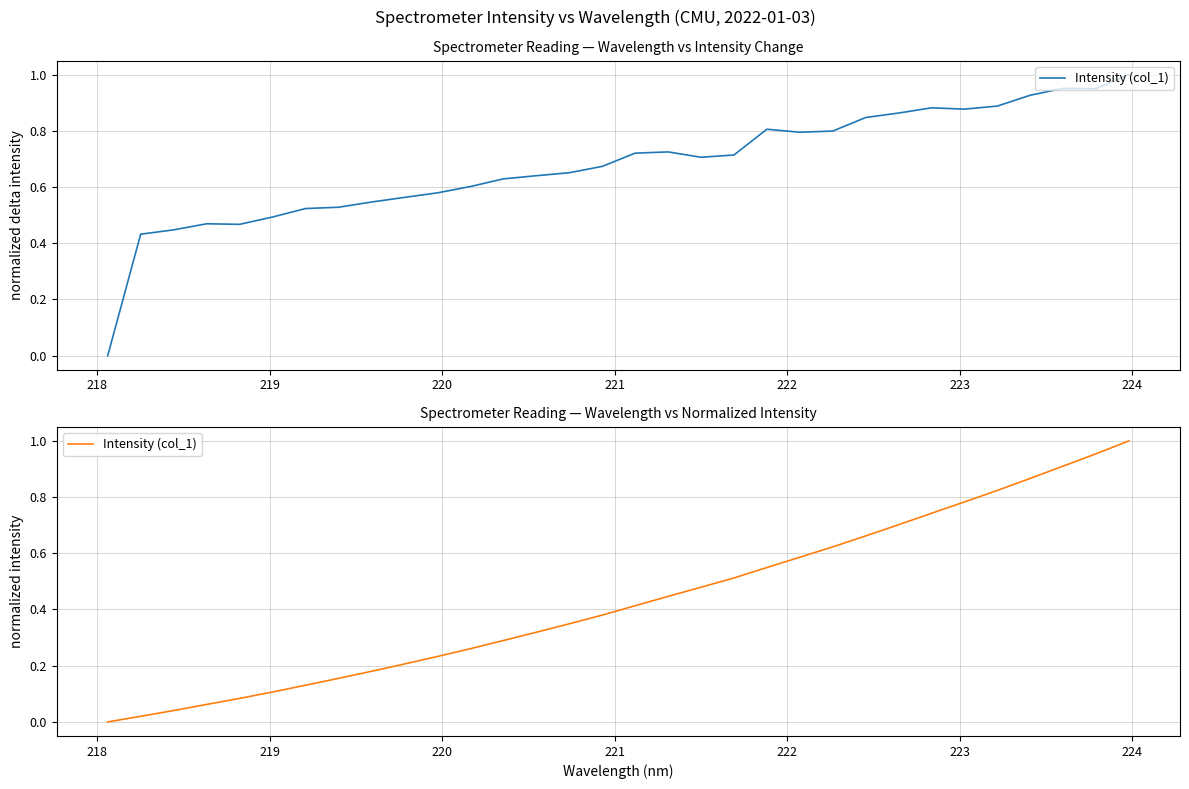

Reading left to right, transcribe all the data shown in this chart.

0.0	0.0	0.0	0.1	0.1	0.1	0.1	0.2	0.2	0.2	0.2	0.3	0.3	0.3	0.3	0.4	0.4	0.4	0.5	0.5	0.5	0.6	0.6	0.7	0.7	0.7	0.8	0.8	0.9	0.9	1.0	1.0